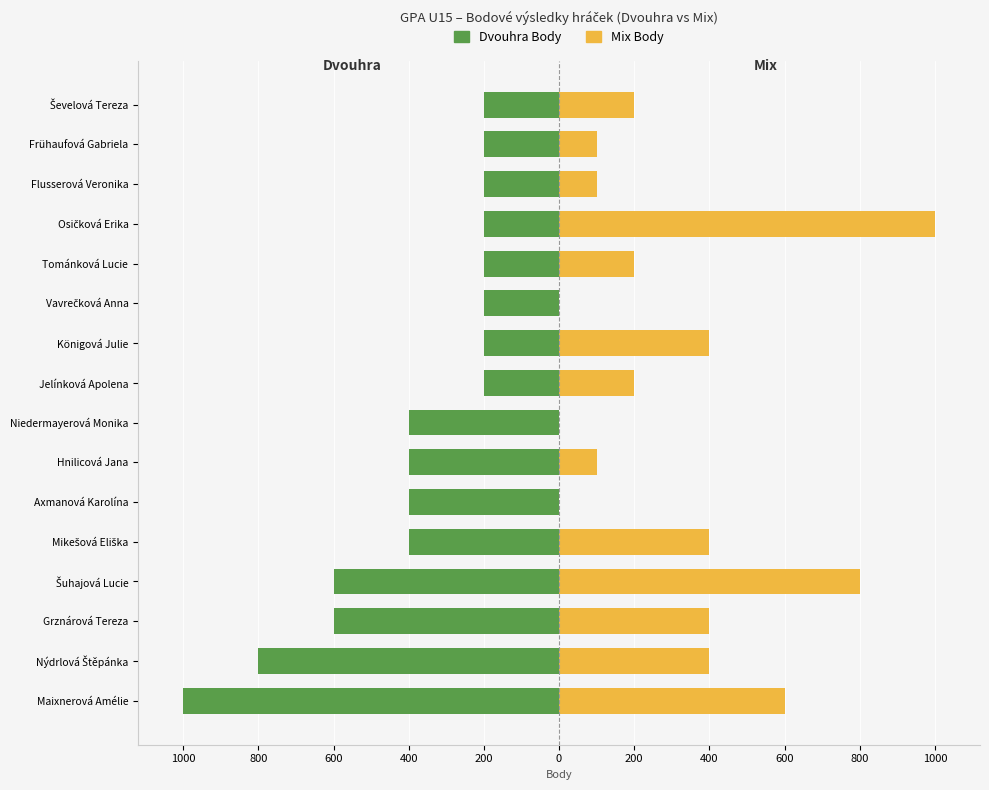

Count the Dvouhra Body values in the range -400 to -200.

12